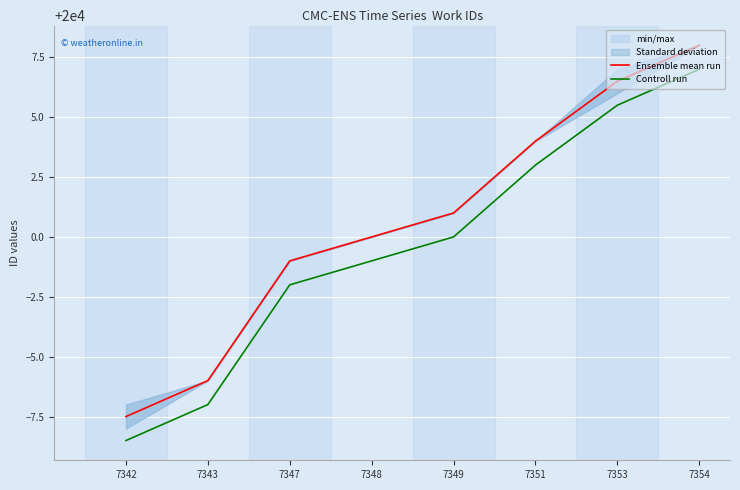

What is the average value of the Controll run series?

19999.6